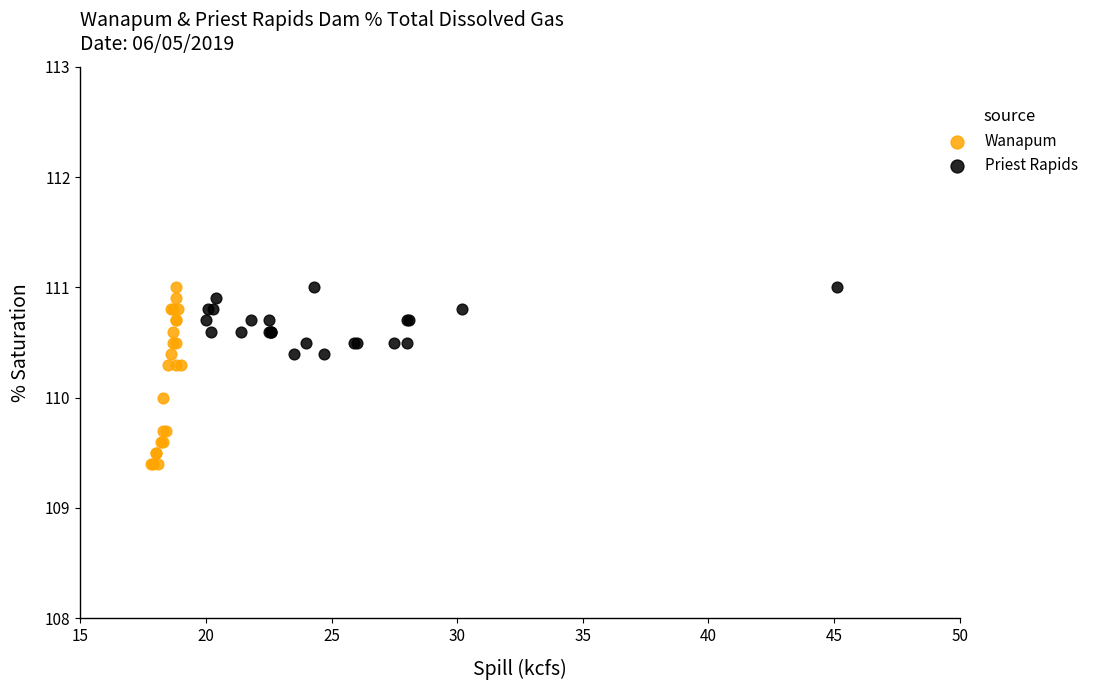

Which series contains the lowest Y value?

Wanapum